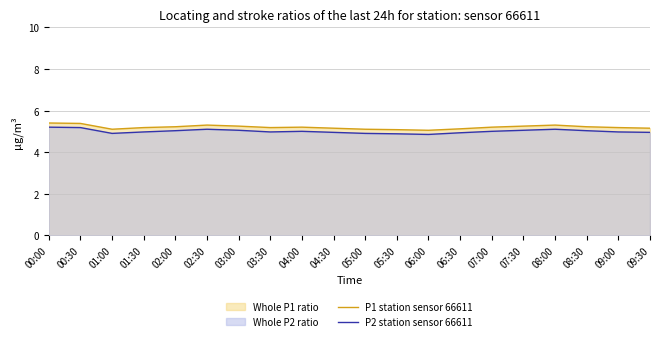

What is the highest value of the P2 station sensor 66611 series?

5.2